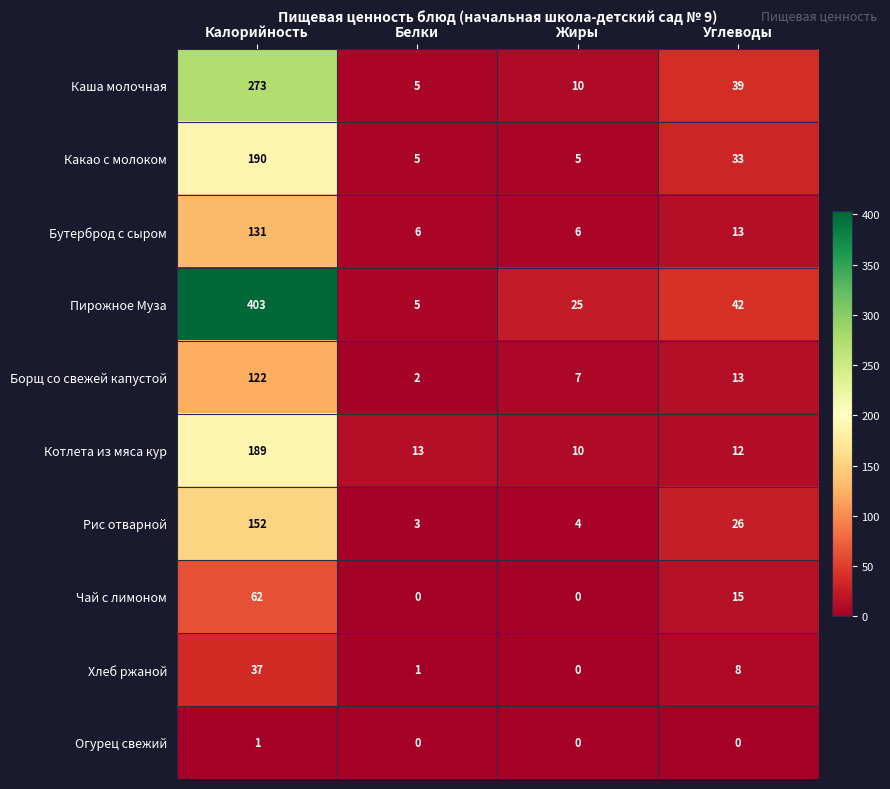

At which category does the chart reach its peak across all series?

Калорийность